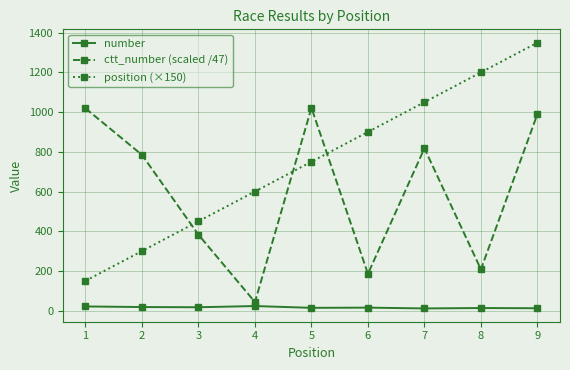

The ctt_number (scaled /47) series shows 817.5 at 7. True or false?

True